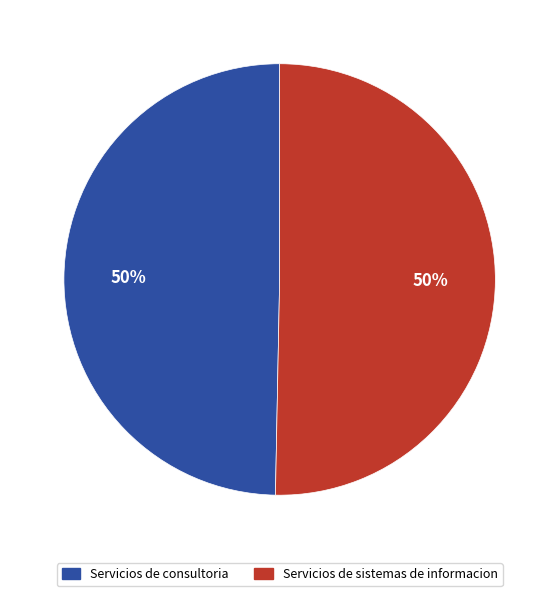

Approximately how many times larger is the value at Servicios de consultoria compared to Servicios de sistemas de informacion?

1.0